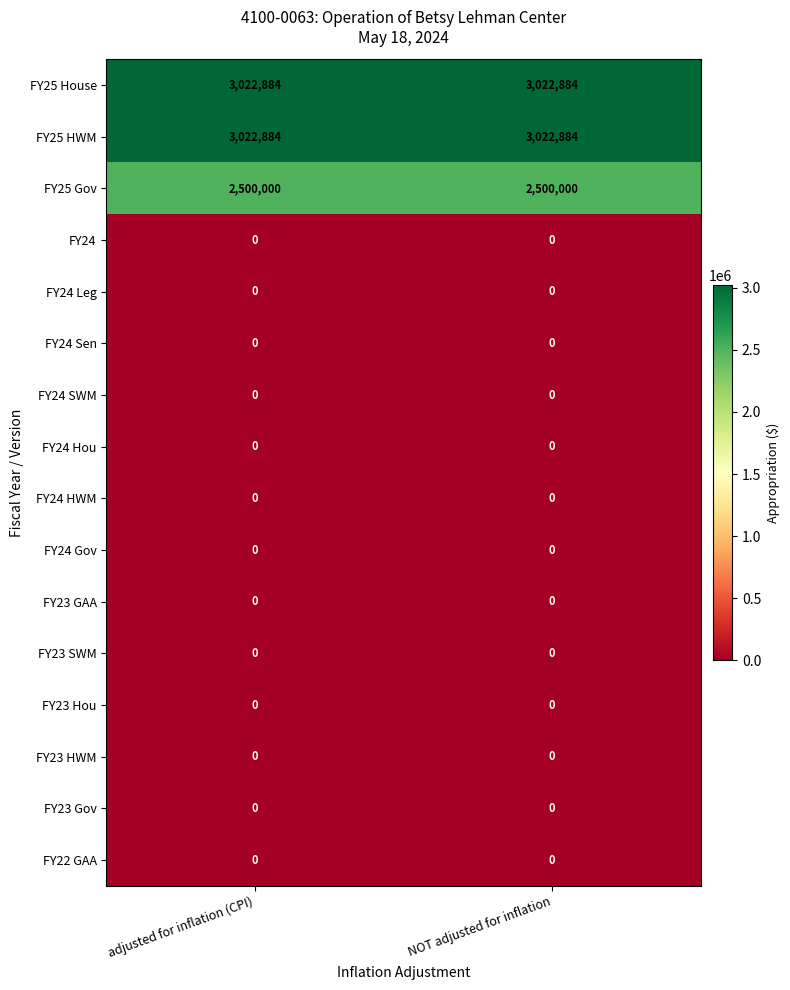

What is the difference between the highest and lowest values at adjusted for inflation (CPI)?

3022884